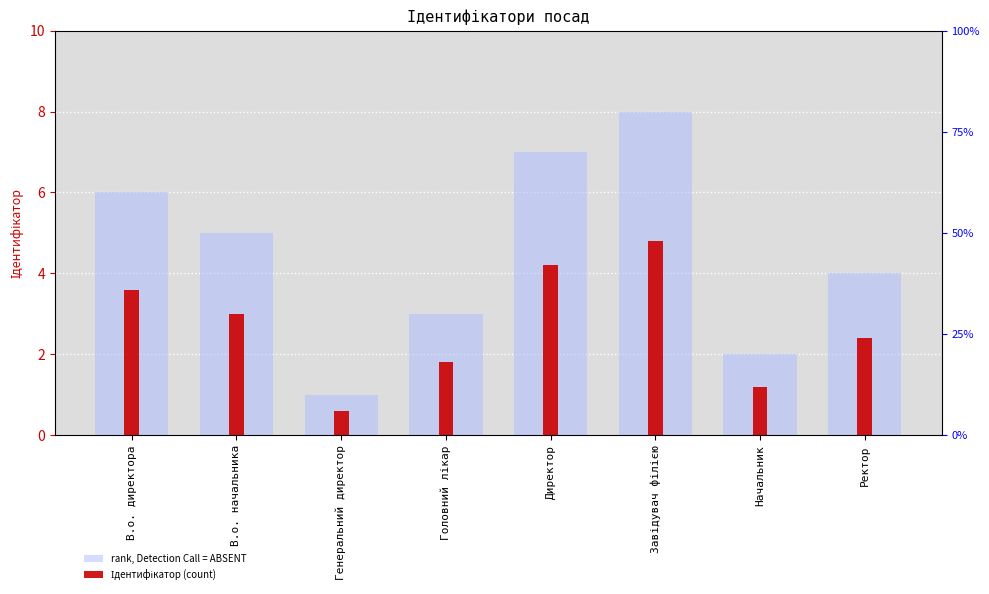

What is the label of the 2nd bar from the left?

В.о. начальника